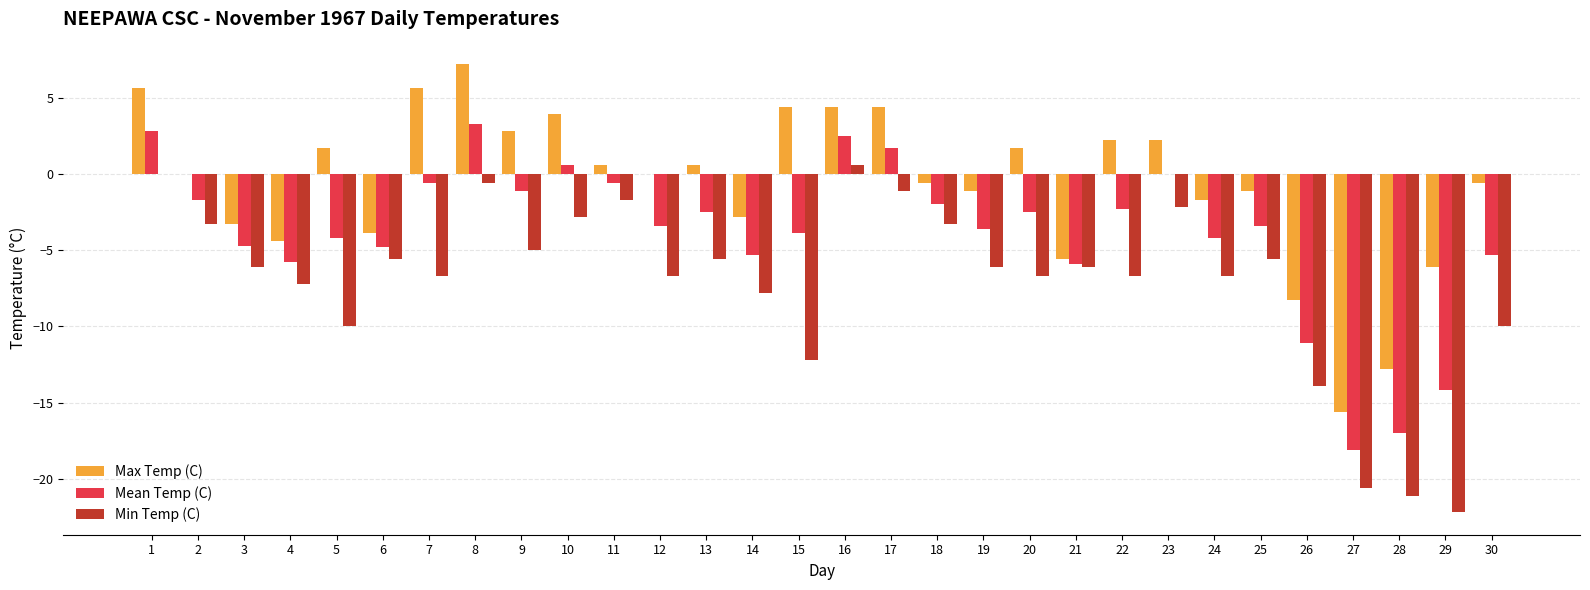

What is the sum of all Min Temp (C) values?

-213.0